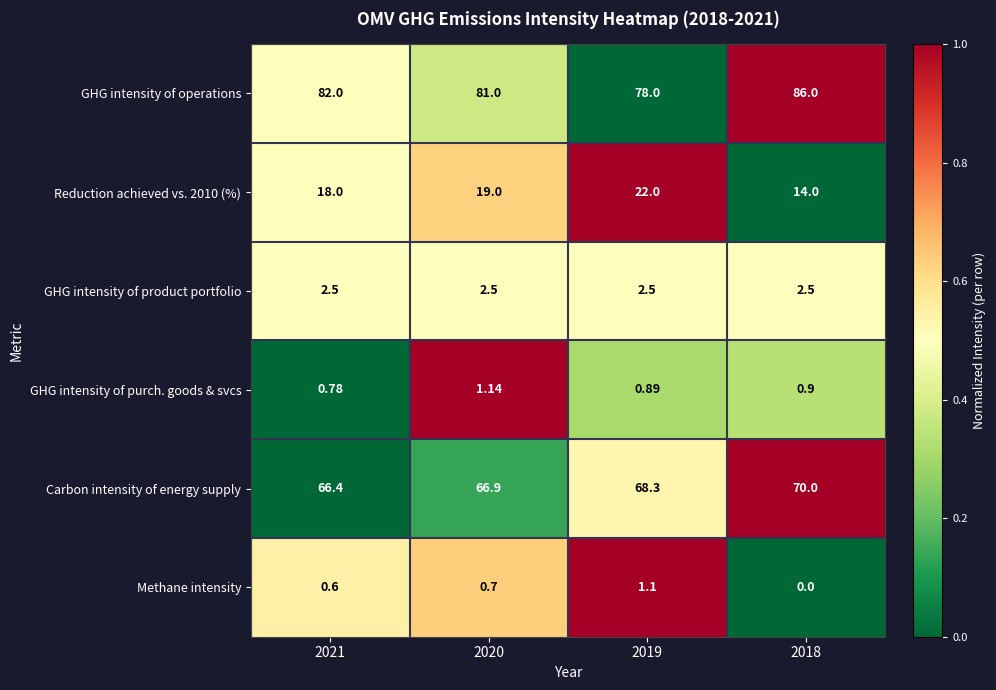

Is the value of Carbon intensity of energy supply at 2018 greater than the value of GHG intensity of purch. goods & svcs at 2019?

Yes